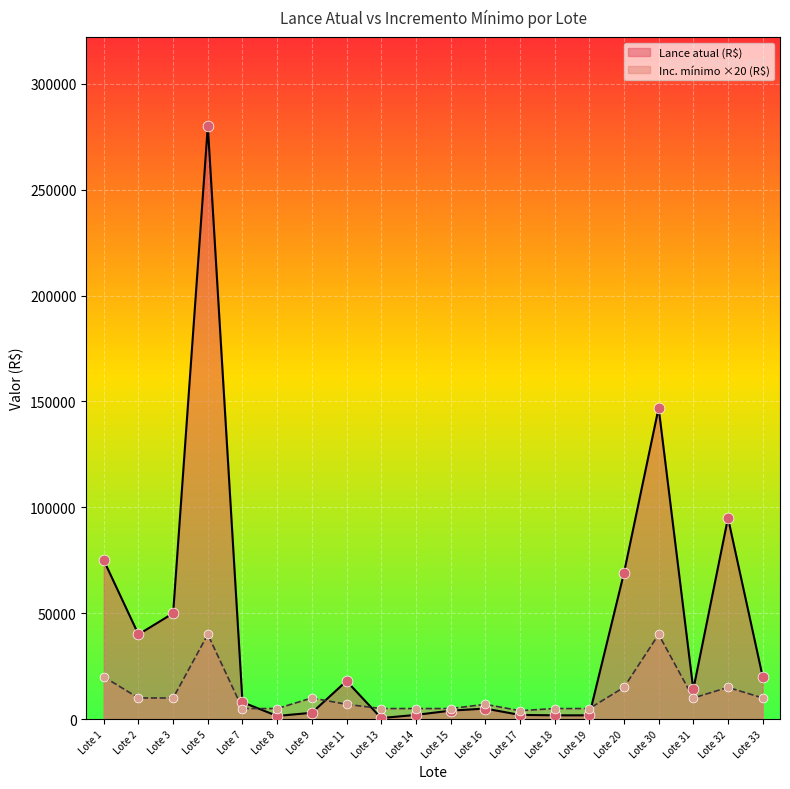

At which category is the sum across all series the highest?

Lote 5